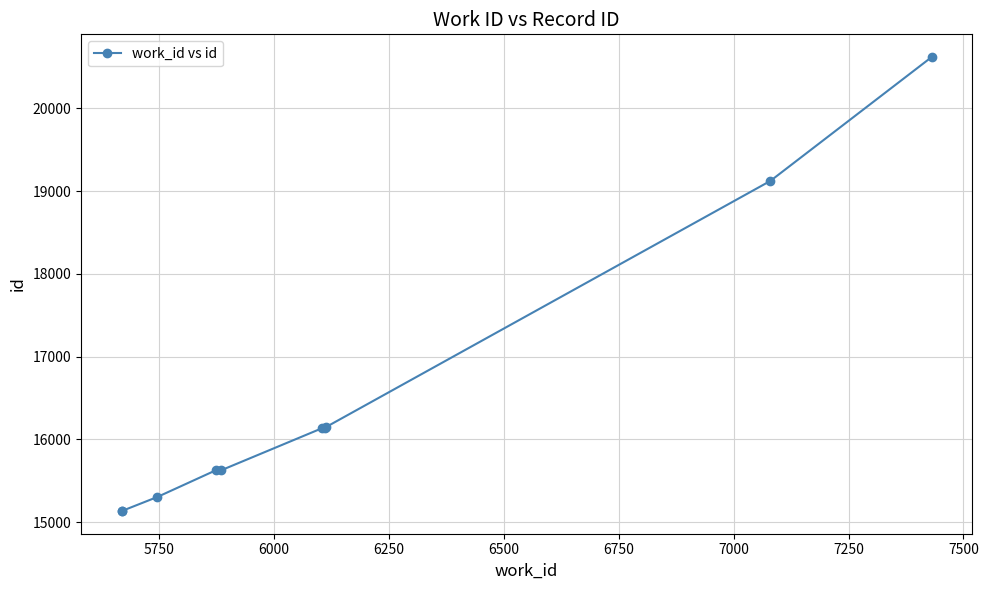

What is the difference between the maximum and minimum values?

5487